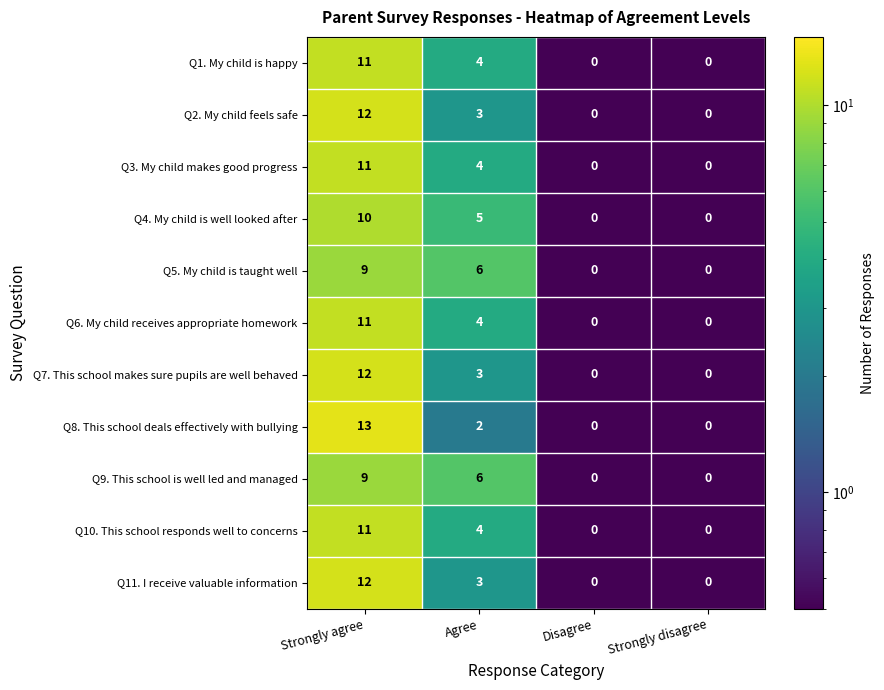

What is the difference between the maximum and second lowest values in the Q5. My child is taught well series?

9